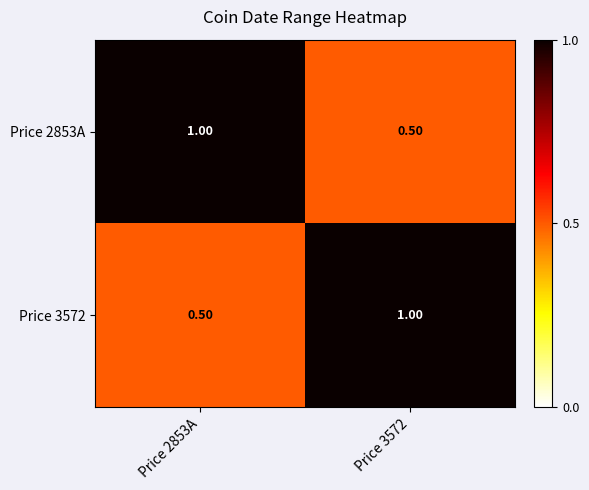

What is the total value across all series at Price 2853A?

1.5